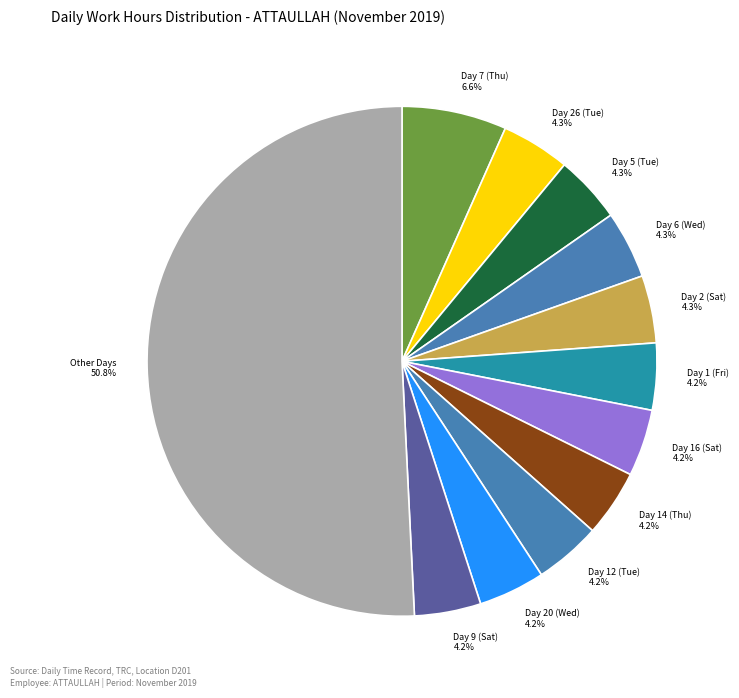

Approximately how many times larger is the value at Day 26 (Tue) 4.3% compared to Day 7 (Thu) 6.6%?

0.7